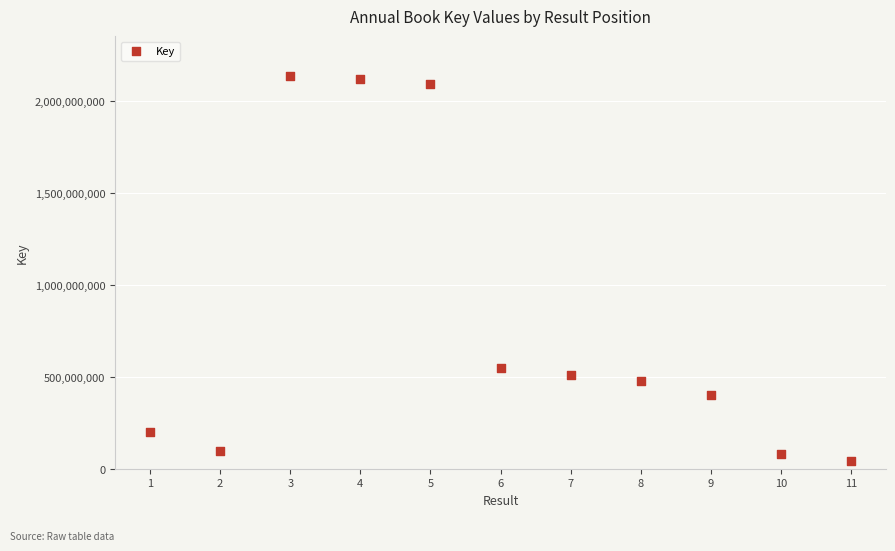

What Y value in the scatter plot is closest to 1090792551?

550422054